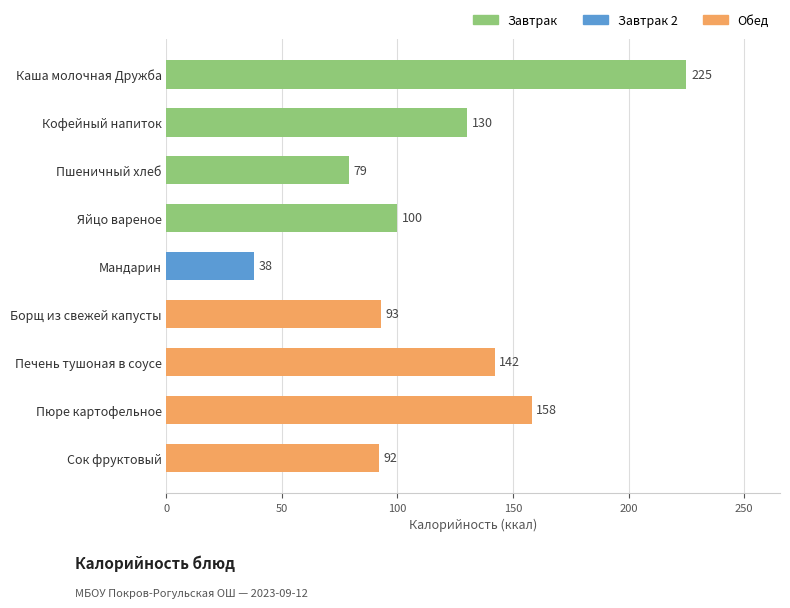

What position from the bottom is Яйцо вареное?

6